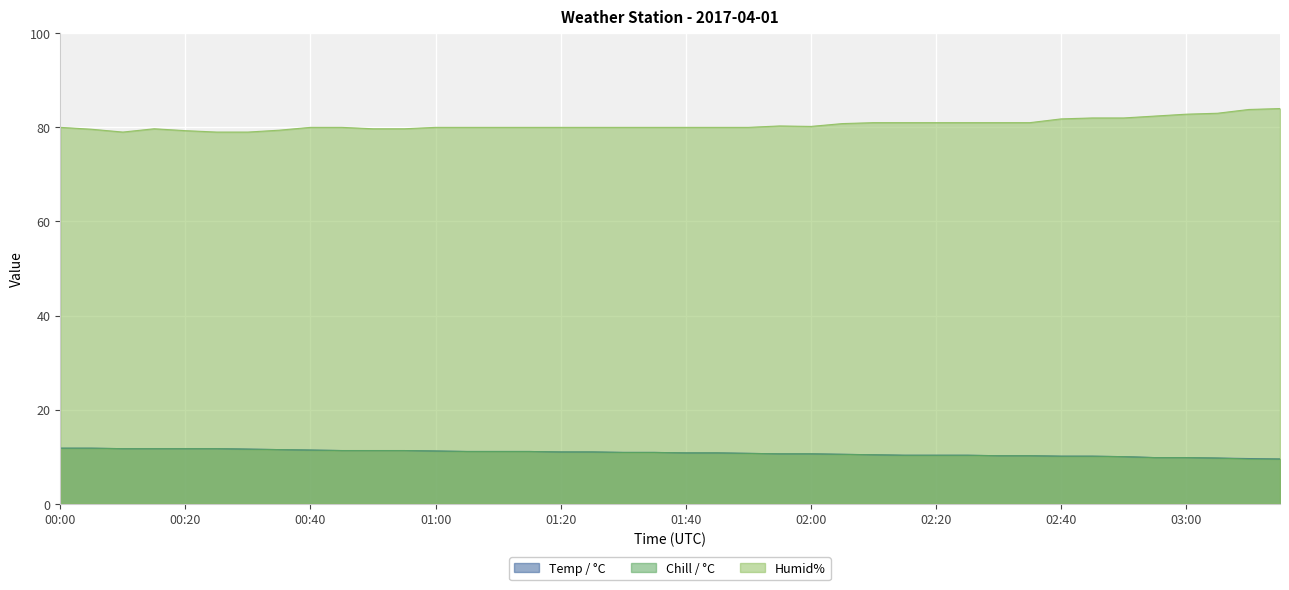

In Humid%, how many points are lower than both neighbors (excluding endpoints)?

2